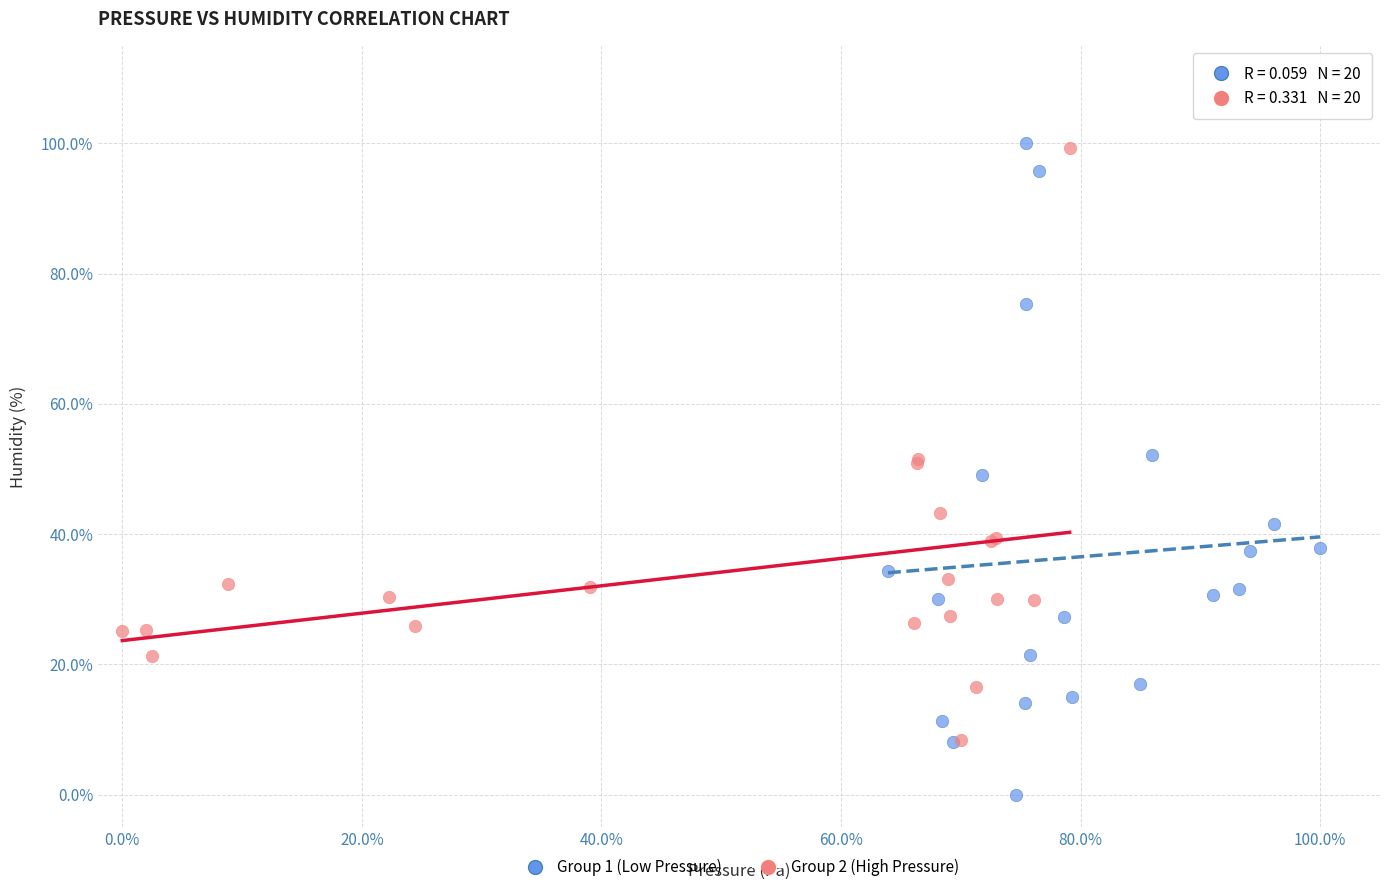

What are all the series names shown in the legend?

Group 1 (Low Pressure), Group 2 (High Pressure)